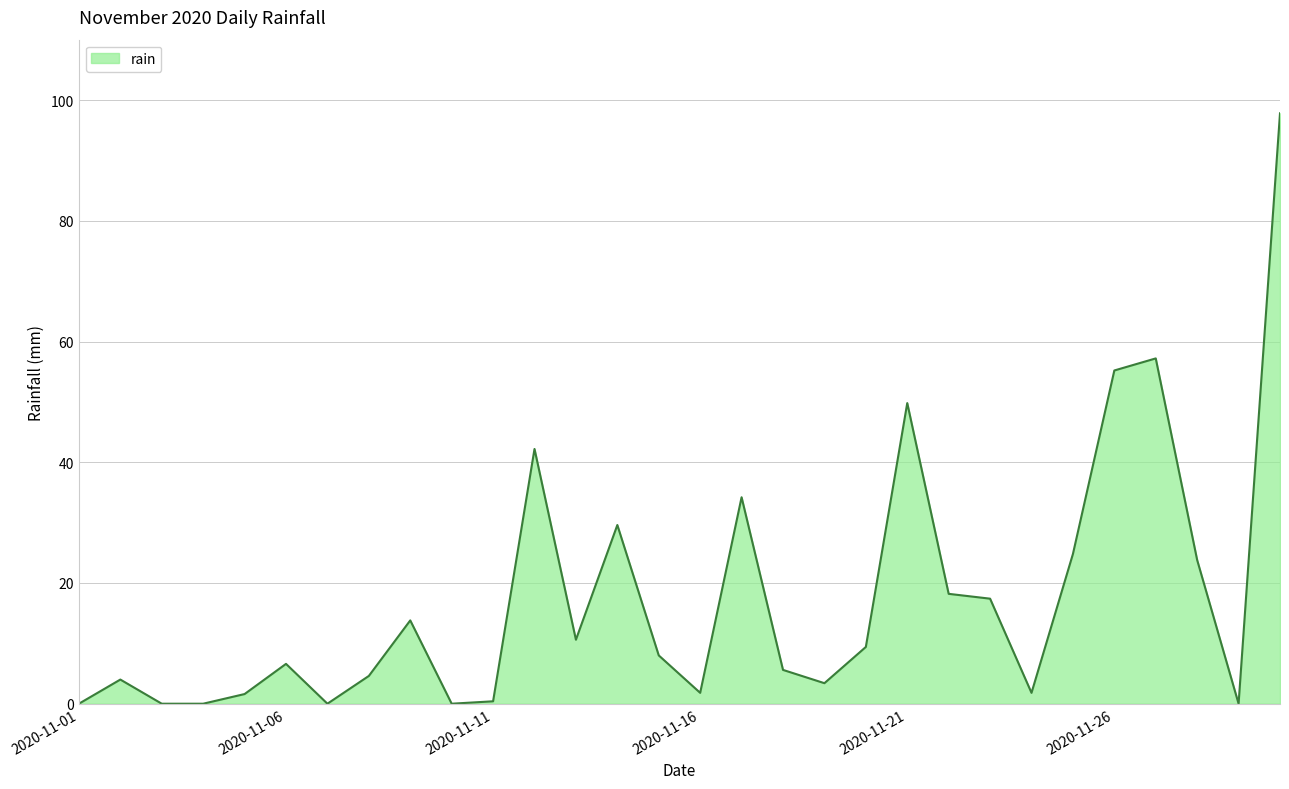

Rank the categories by value from highest to lowest.

2020-11-30, 2020-11-27, 2020-11-26, 2020-11-21, 2020-11-12, 2020-11-17, 2020-11-14, 2020-11-25, 2020-11-28, 2020-11-22, 2020-11-23, 2020-11-09, 2020-11-13, 2020-11-20, 2020-11-15, 2020-11-06, 2020-11-18, 2020-11-08, 2020-11-02, 2020-11-19, 2020-11-16, 2020-11-24, 2020-11-05, 2020-11-11, 2020-11-01, 2020-11-03, 2020-11-04, 2020-11-07, 2020-11-10, 2020-11-29